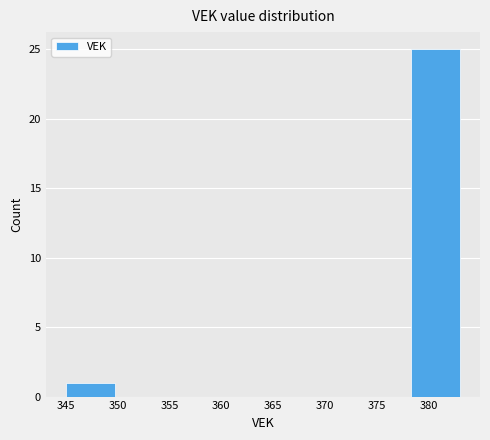

Over which range of the x-axis is the bar tallest?

378.25 to 383.00